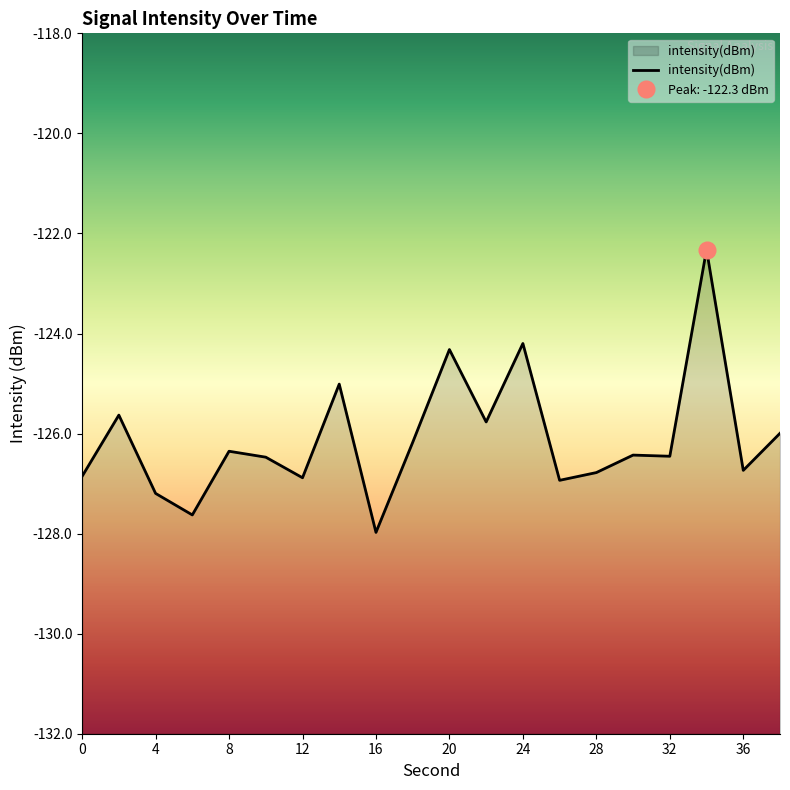

Which category has the lowest value in the intensity(dBm) series?

16